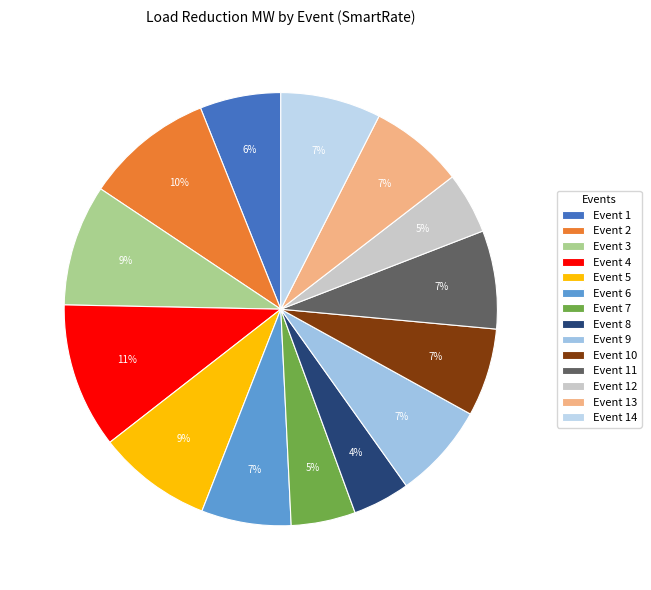

To the nearest percent, what portion does Event 4 represent?

11%